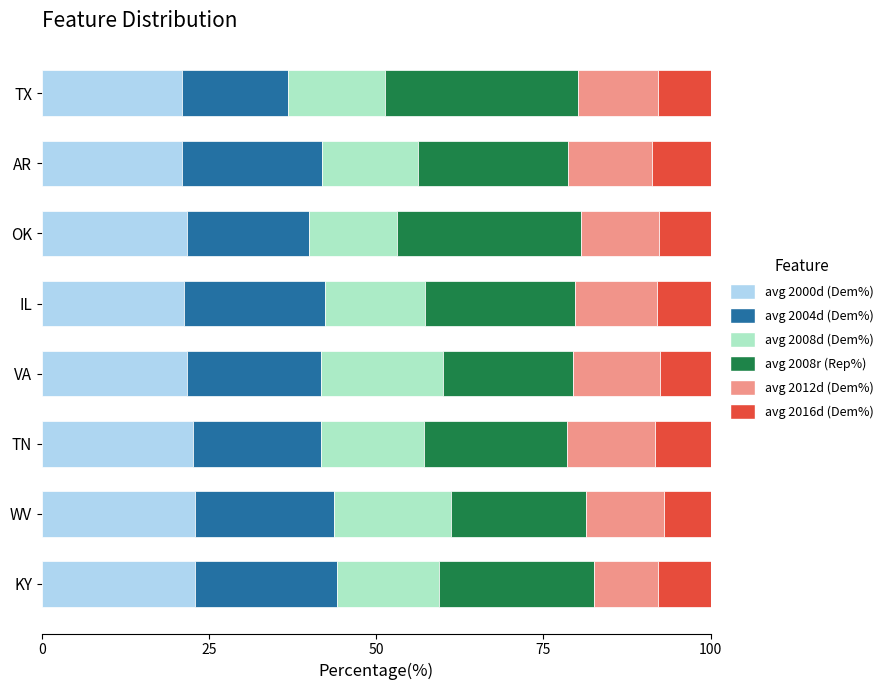

What is the total value across all series at WV?

100.0